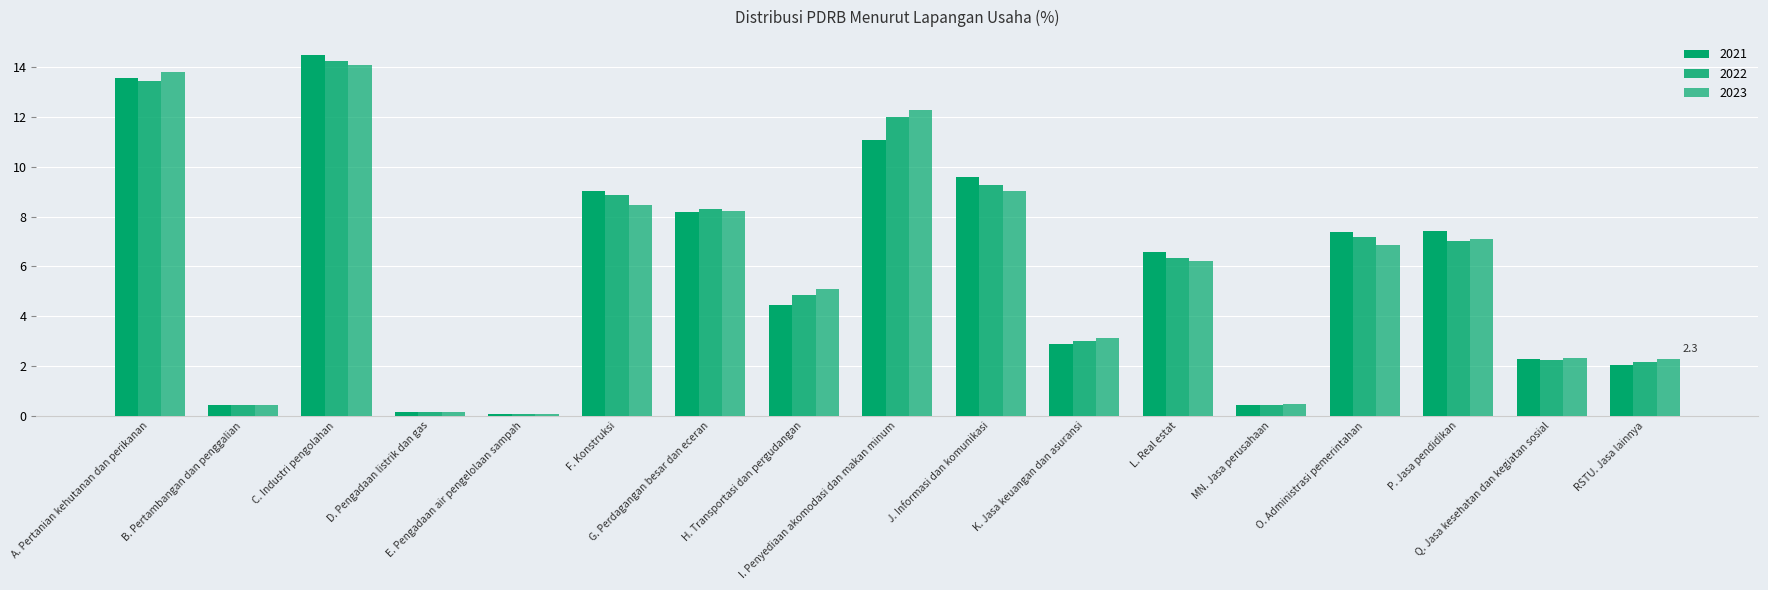

How many bars are there in total?

51